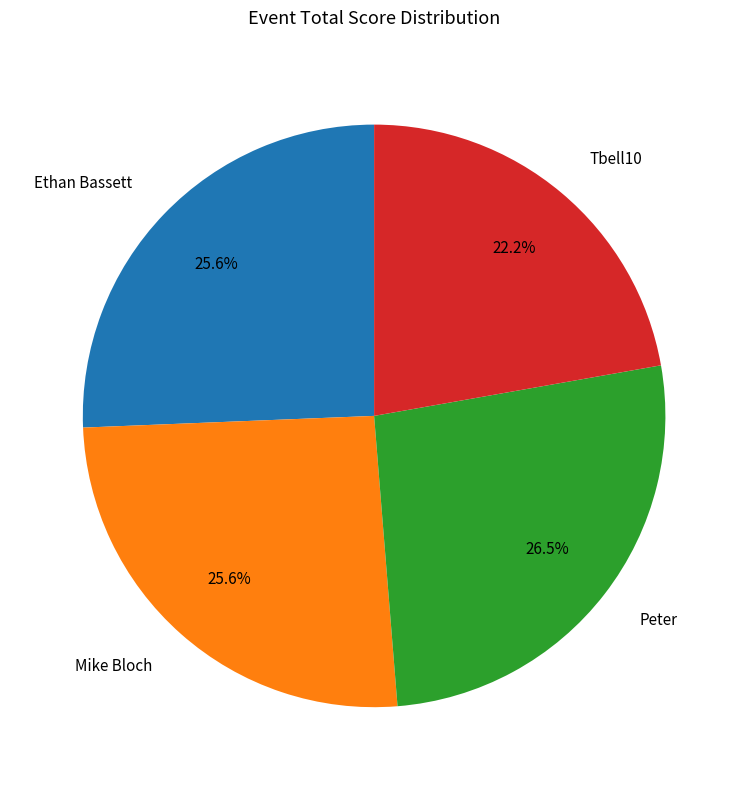

Do Tbell10 and Peter together represent more than half of the pie?

No